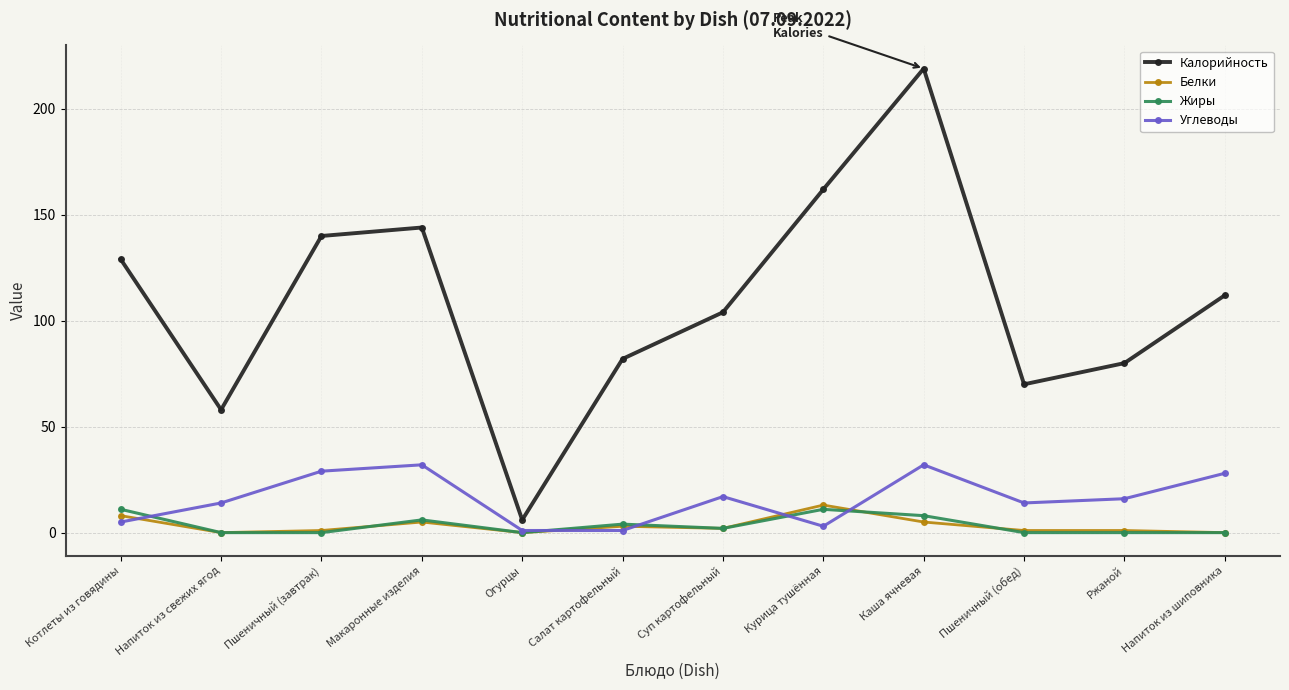

What is the value of the Белки point at the 3rd from the left?

1